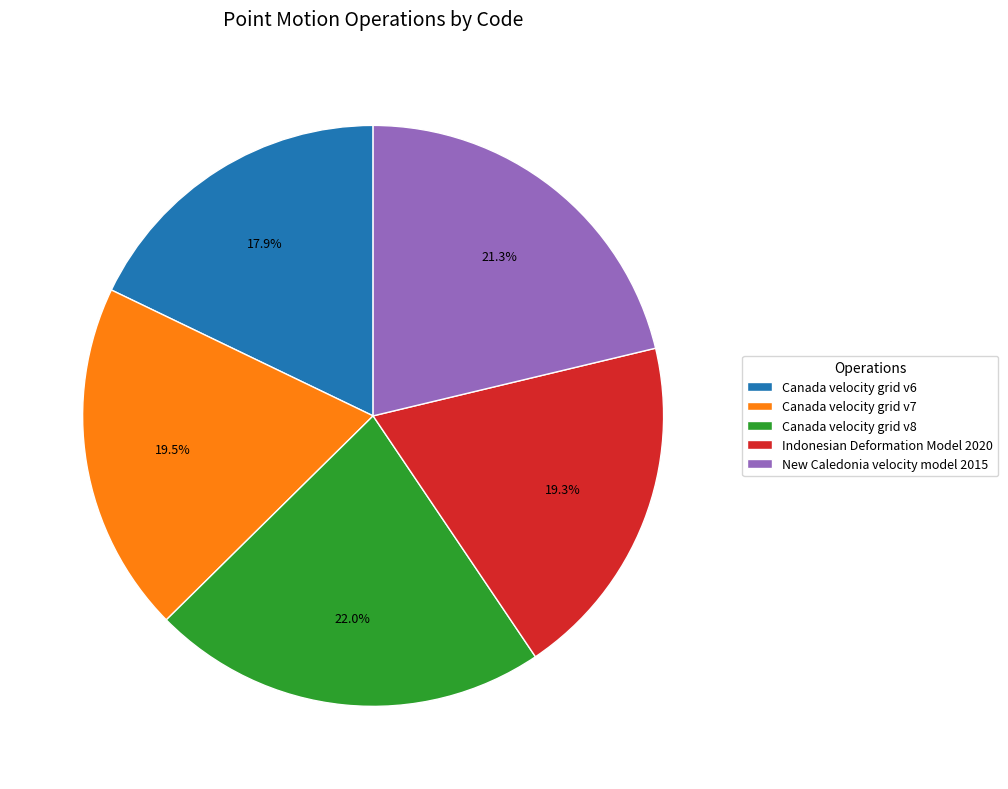

Which category has the biggest portion of the pie?

Canada velocity grid v8